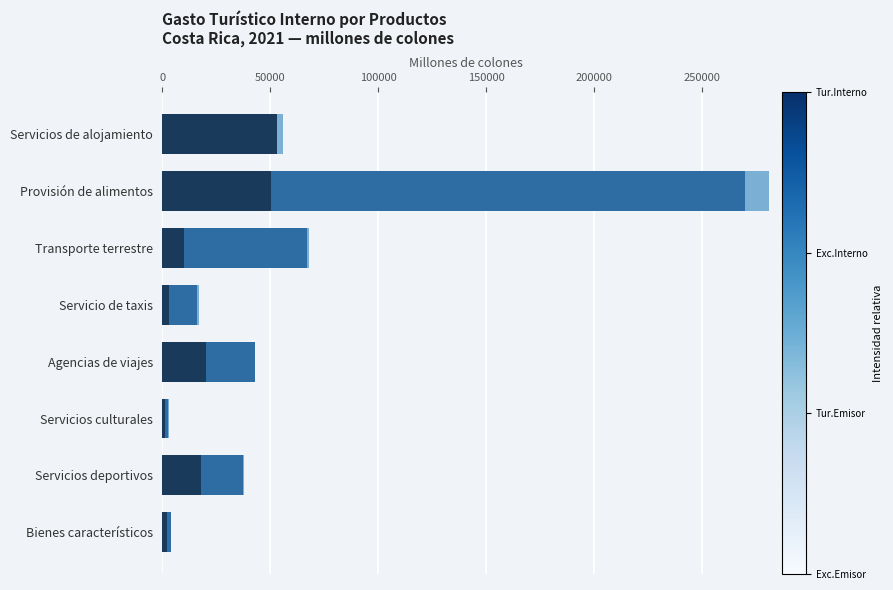

Count the number of data series in this chart.

3